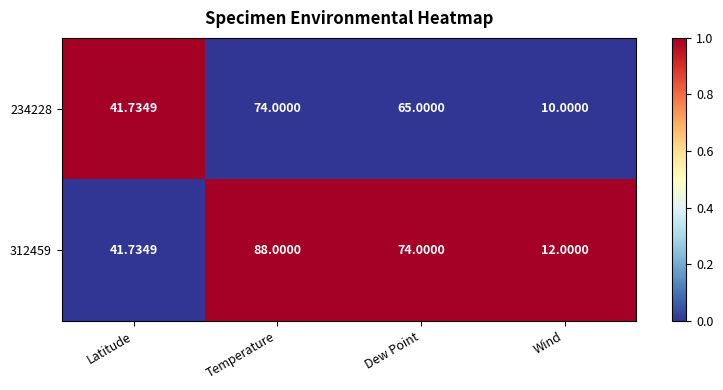

Is the value of 312459 at Temperature greater than the value of 234228 at Latitude?

Yes